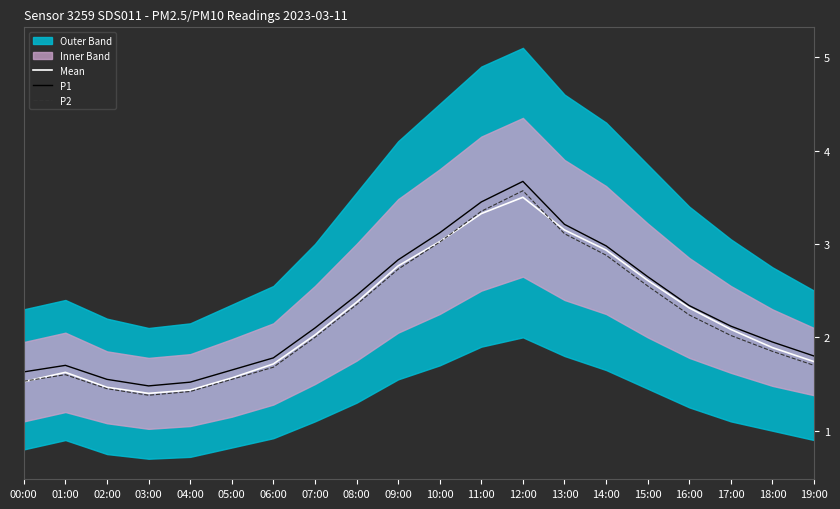

What is the difference between the second highest and second lowest values in the P2 series?

1.9